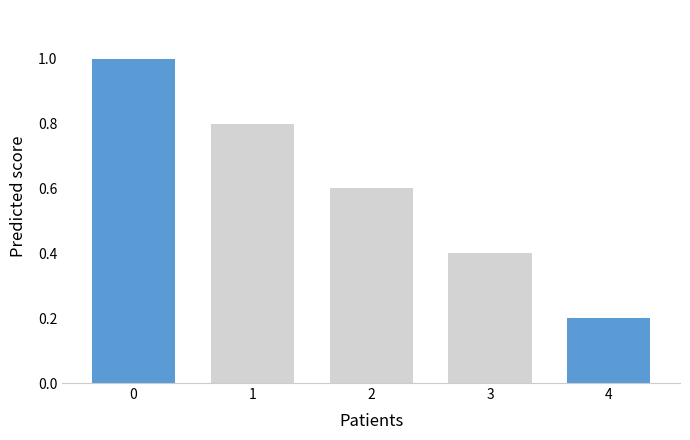

Reading left to right, transcribe all the data shown in this chart.

1.0	0.8	0.6	0.4	0.2